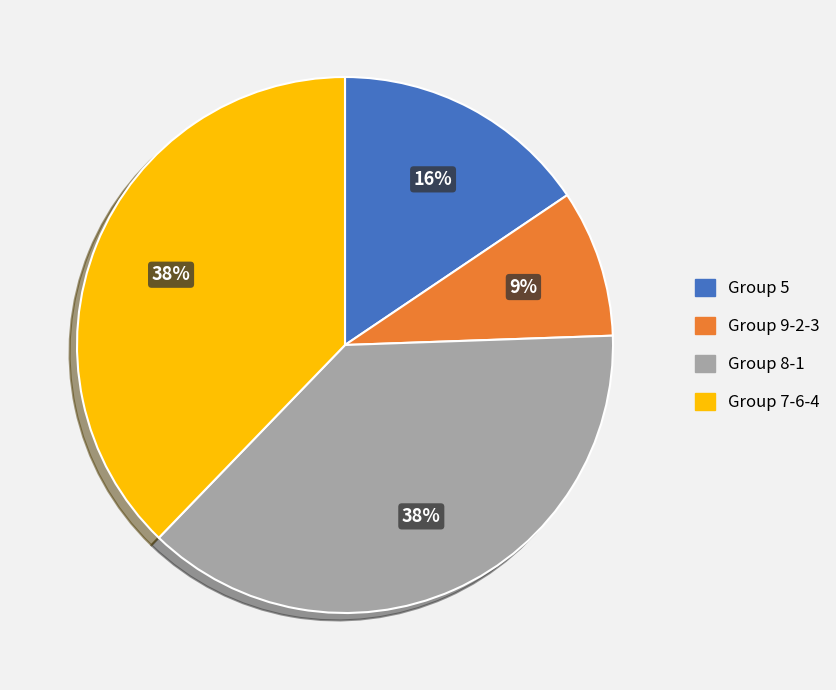

How many segments does this pie chart have?

4